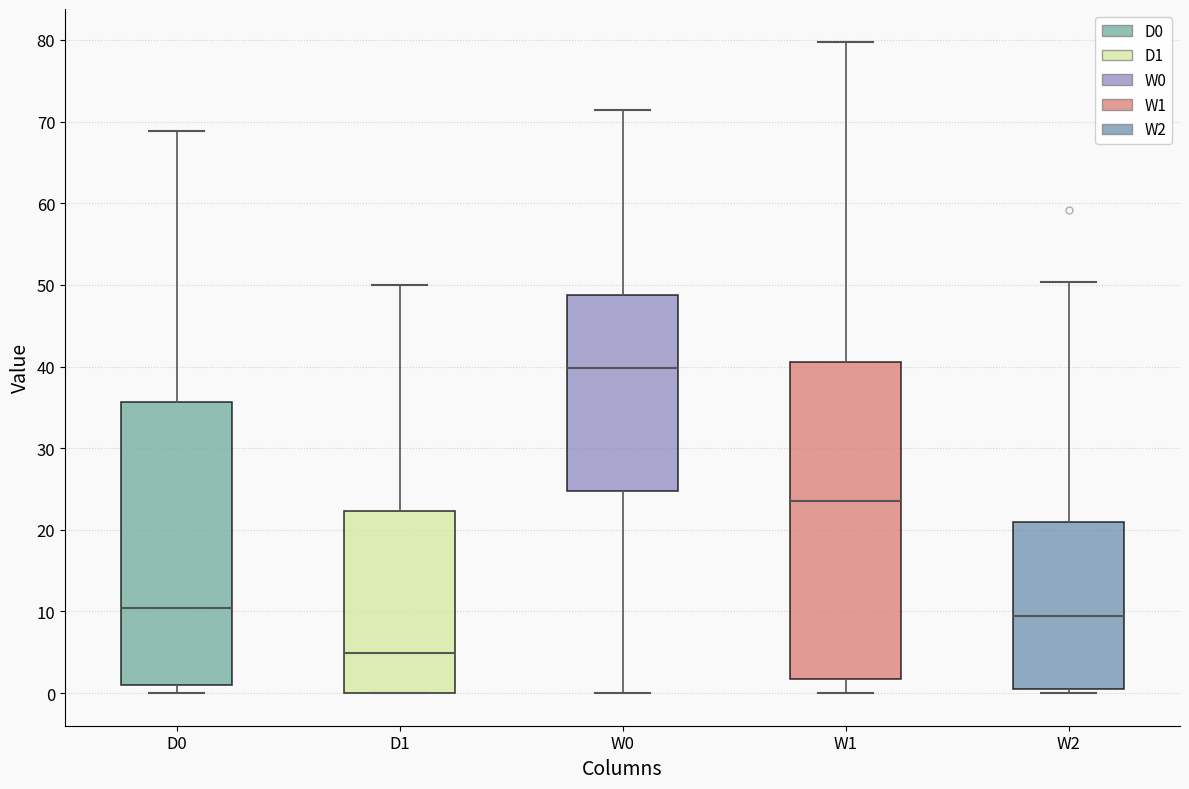

Comparing the boxes themselves (not the whiskers), which one is the tallest?

W1